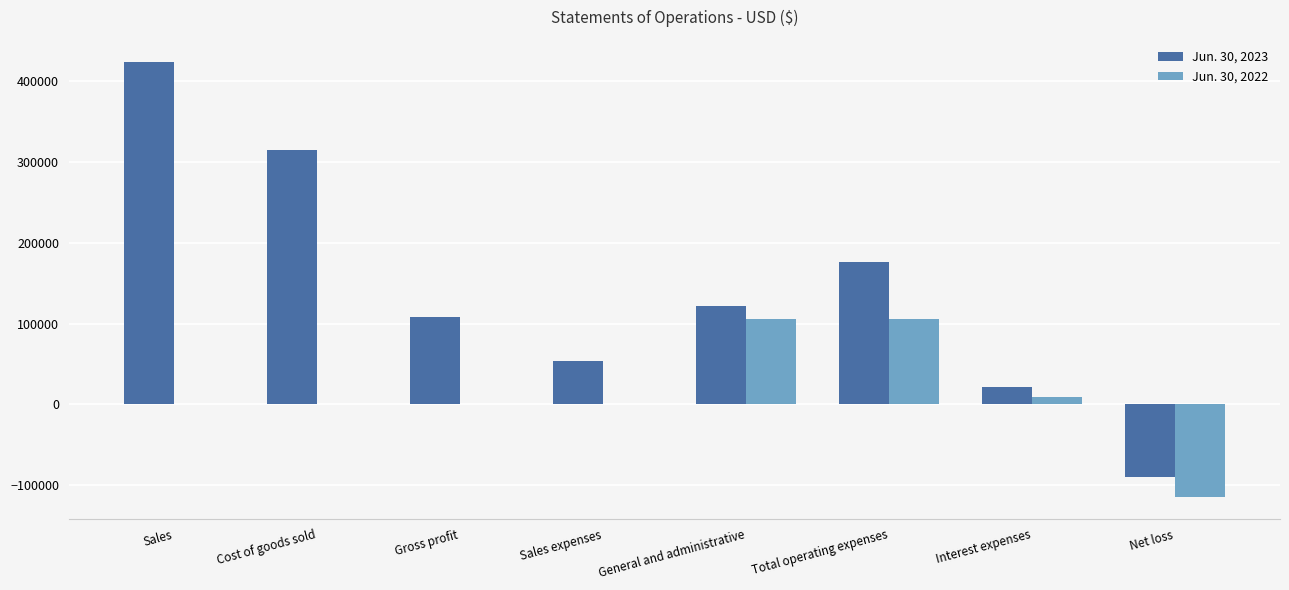

What is the total value across all series at Gross profit?

108780